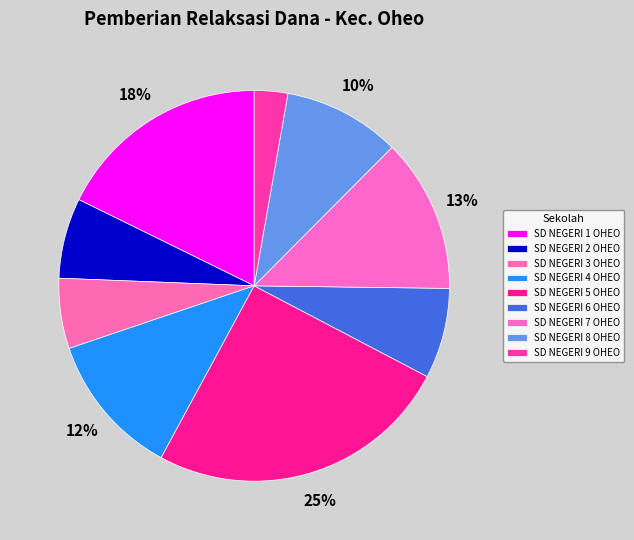

To the nearest percent, what percentage of the pie is SD NEGERI 1 OHEO?

18%